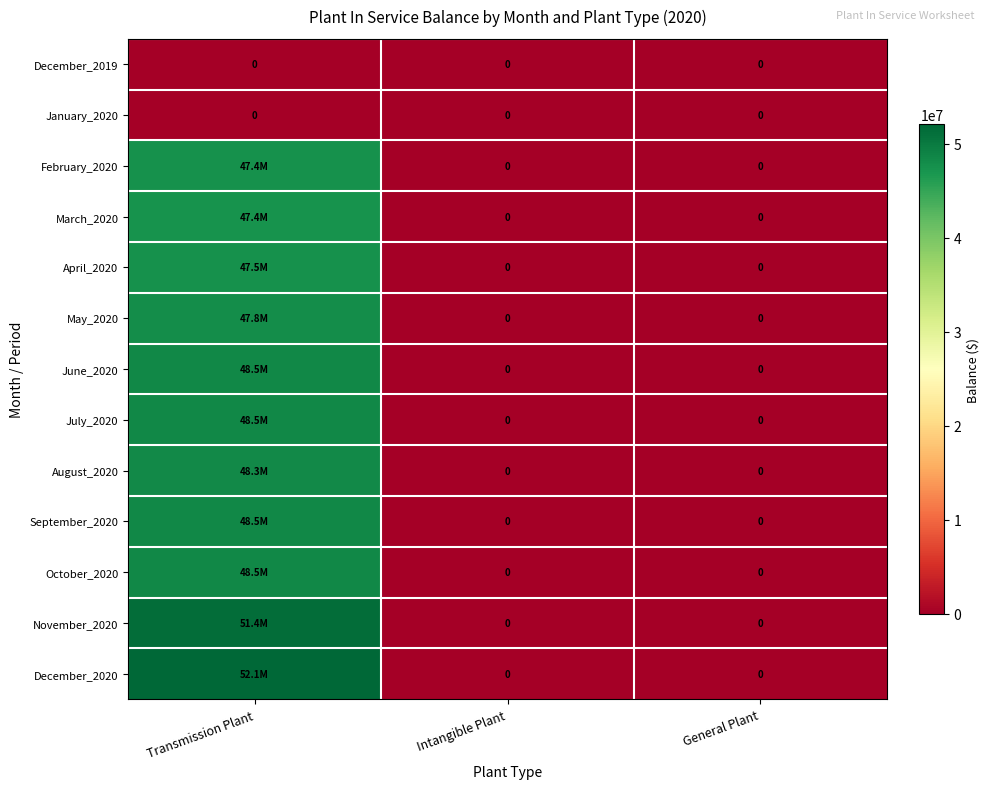

List the series in order of their peak value, lowest first.

December_2019, January_2020, March_2020, February_2020, April_2020, May_2020, August_2020, July_2020, June_2020, September_2020, October_2020, November_2020, December_2020